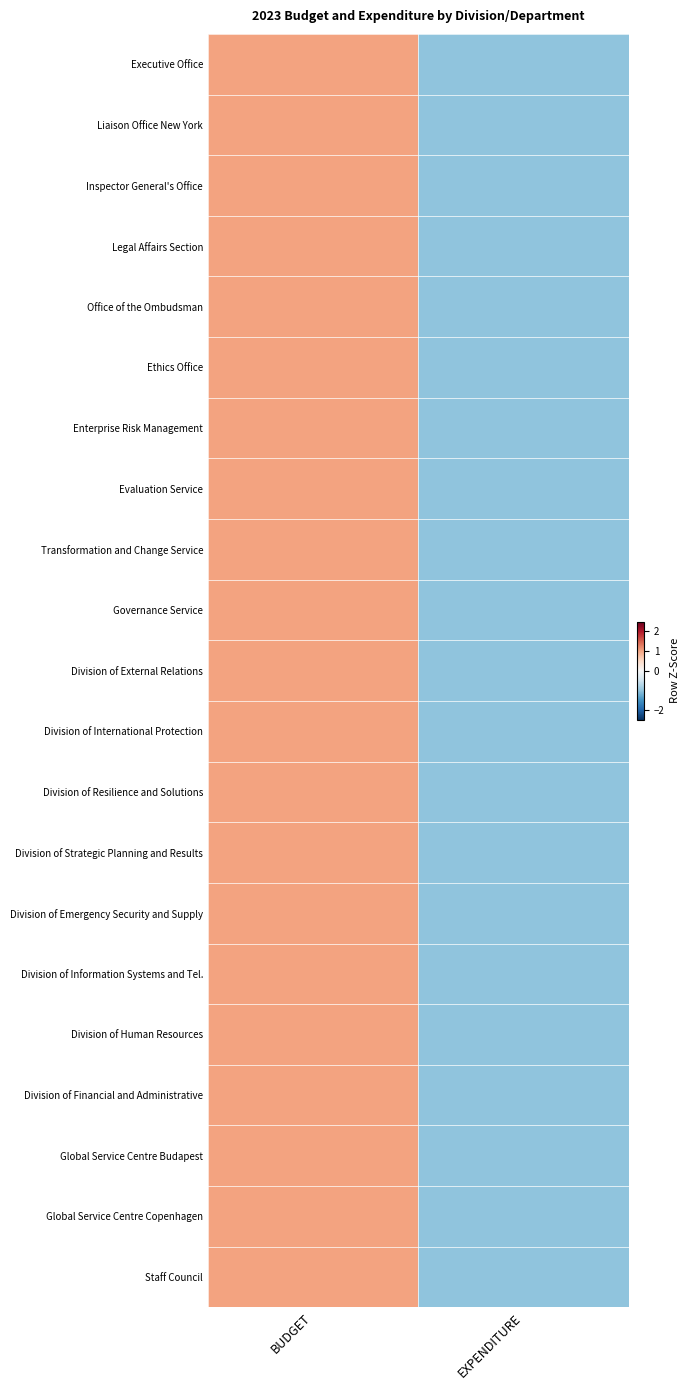

What is the total value across all series at BUDGET?

21.0